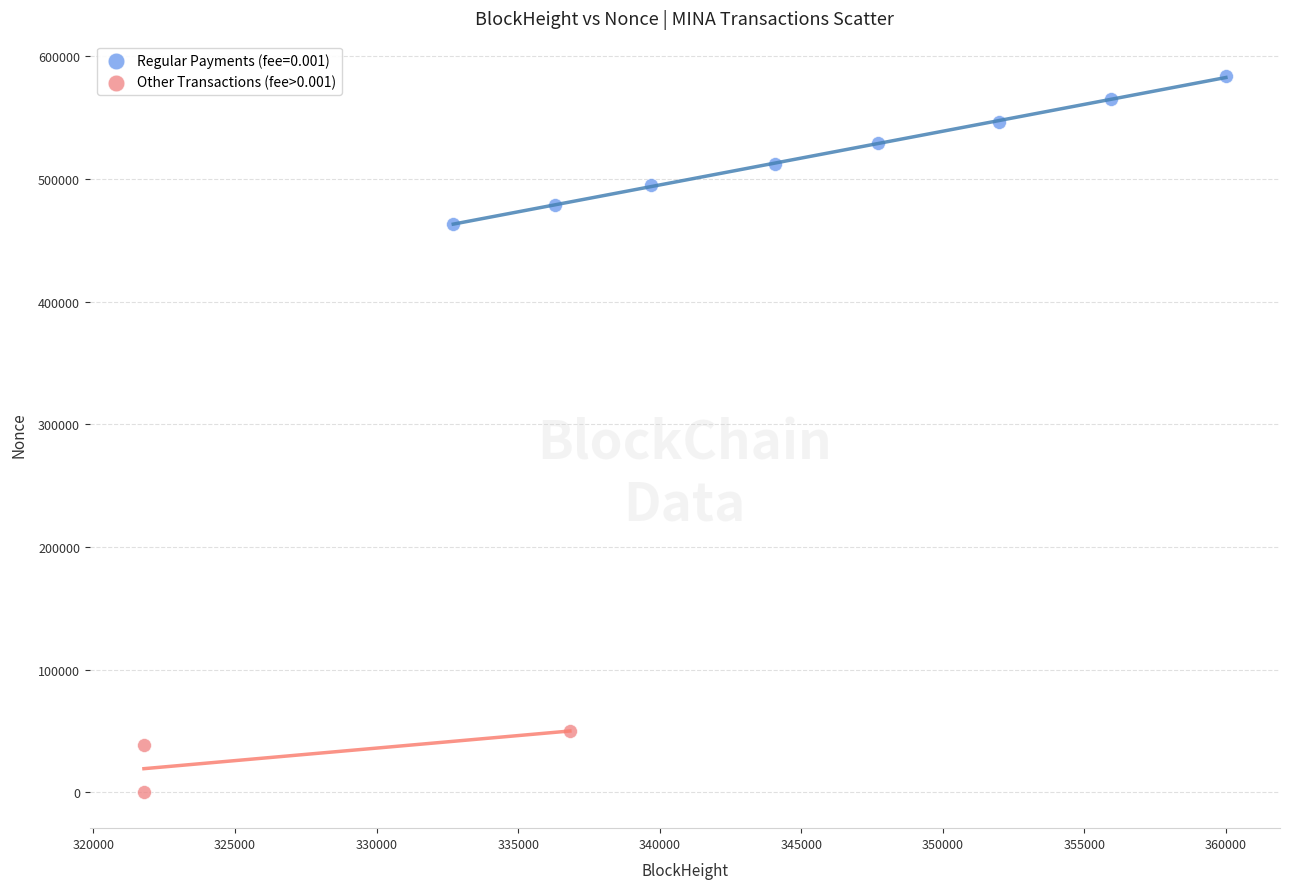

Which series contains the lowest Y value?

Other Transactions (fee>0.001)